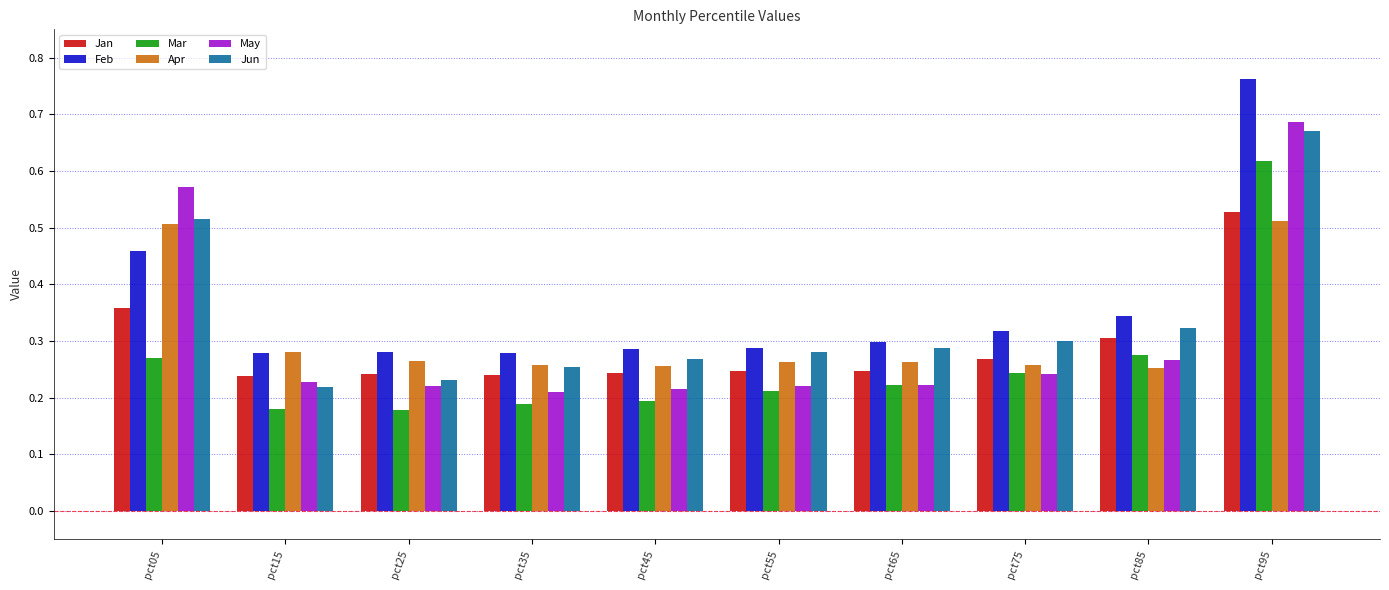

At how many categories does at least one series exceed 0?

10